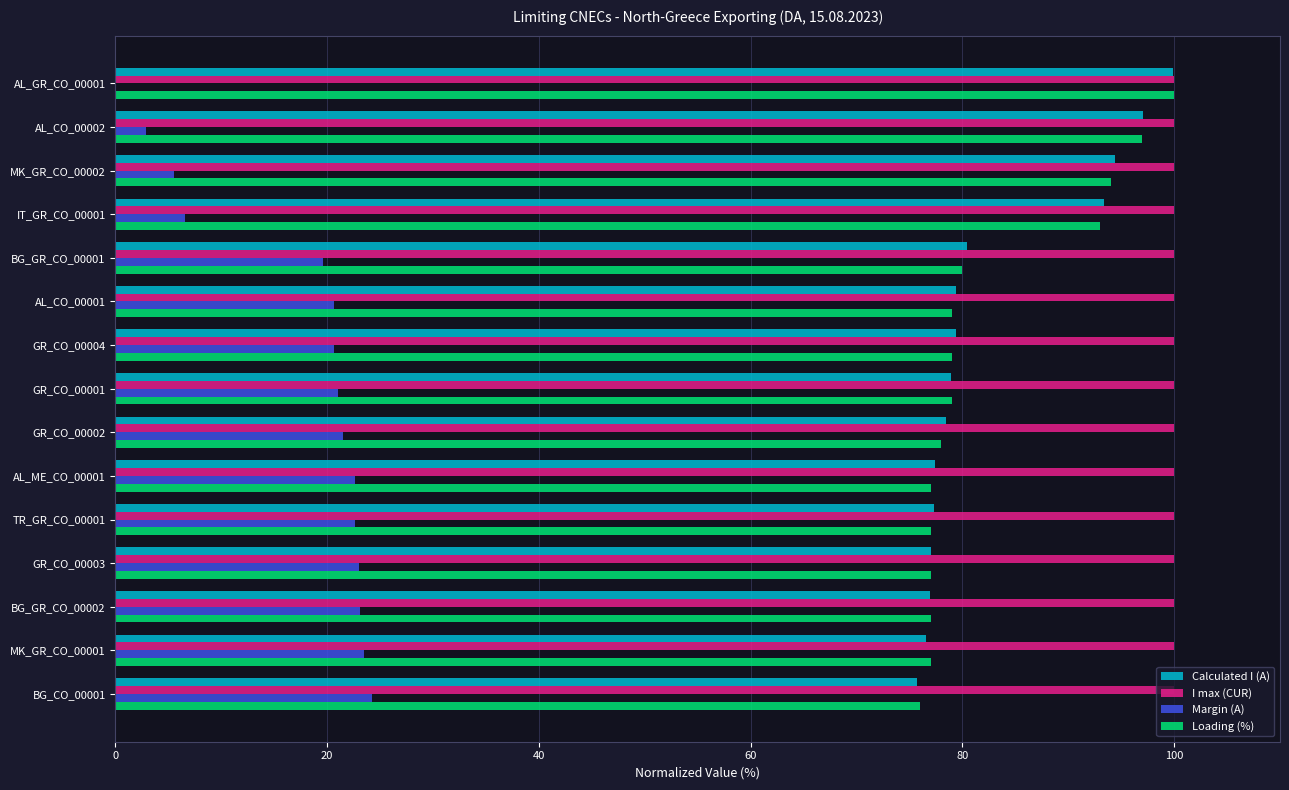

The Calculated I (A) series shows 79.4 at GR_CO_00004. True or false?

True